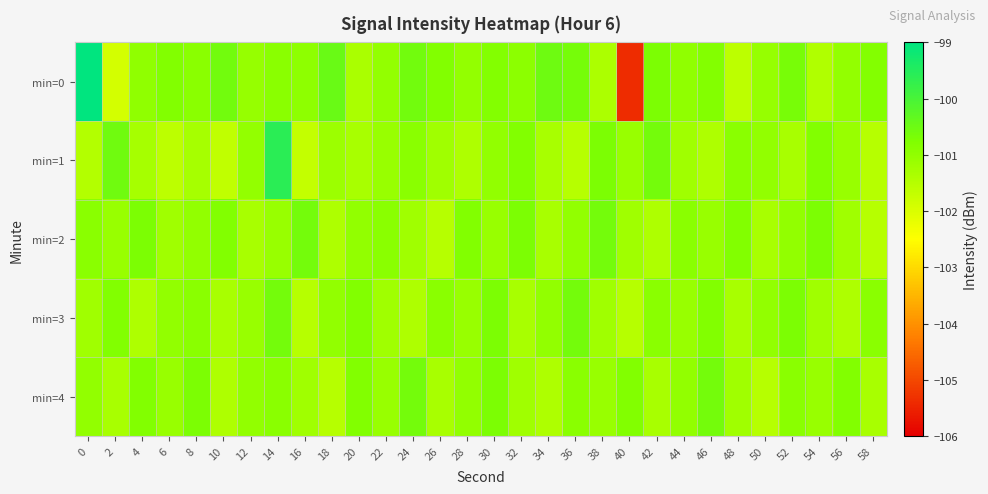

Between 34 and 38, which is larger?

34